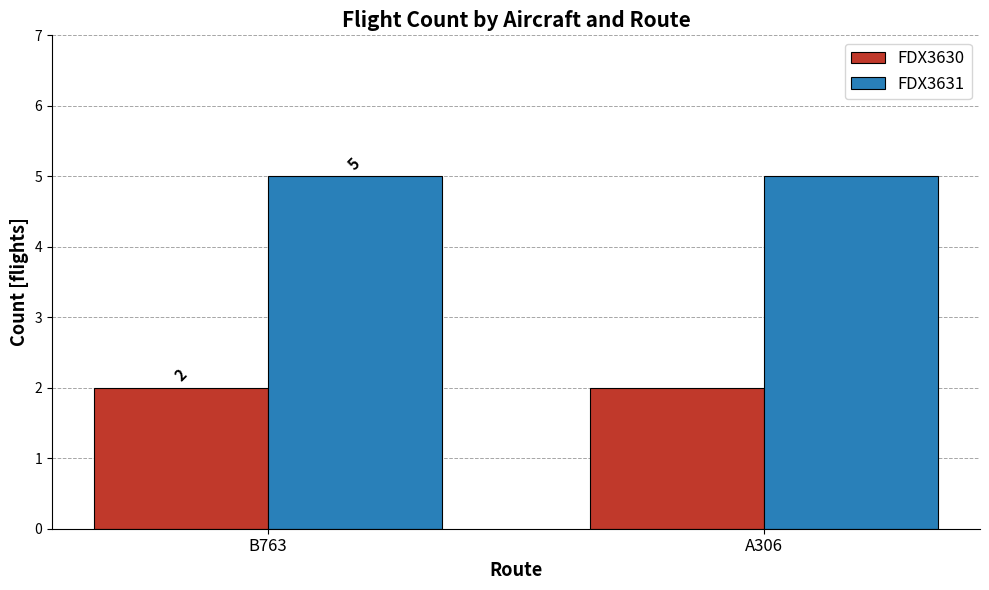

How many distinct data groups are displayed?

2